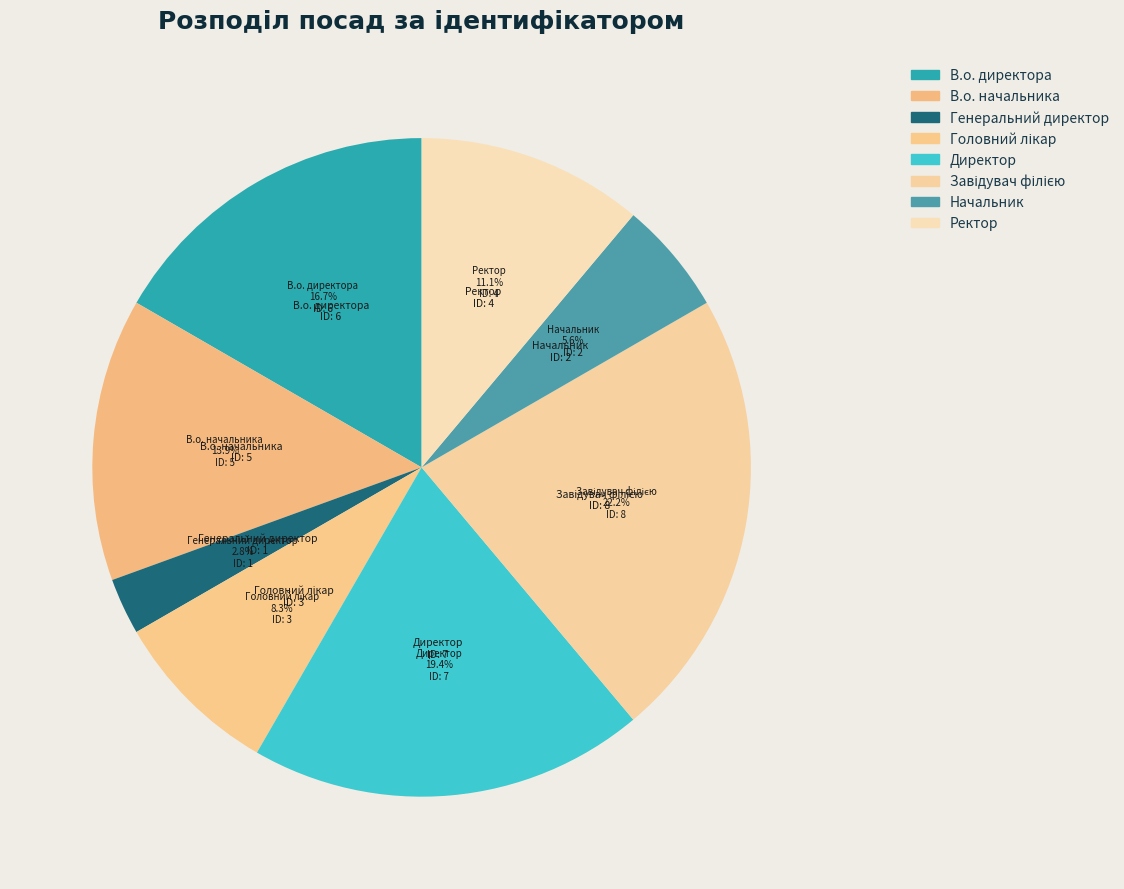

To the nearest percent, what portion does В.о. начальника represent?

14%